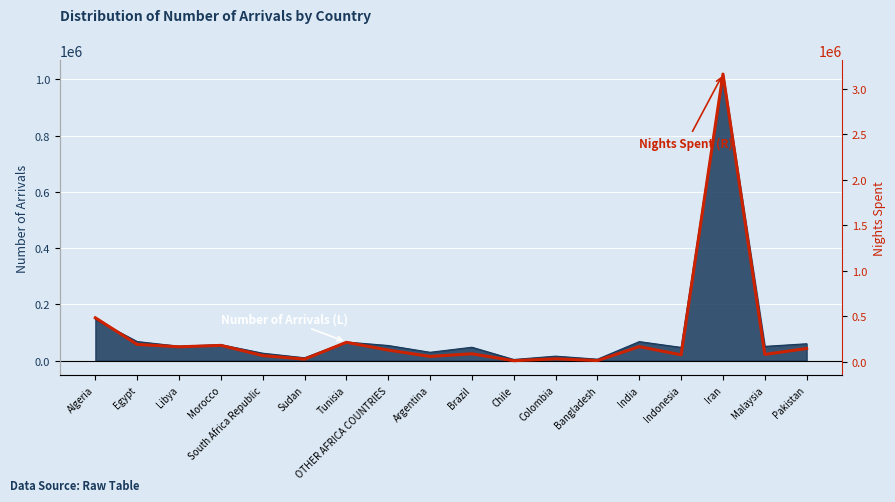

What is the maximum value shown in the chart?

3164816